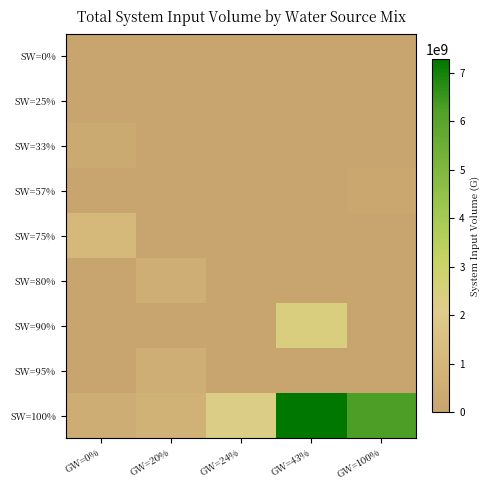

At how many categories does at least one series exceed 259043147?

5